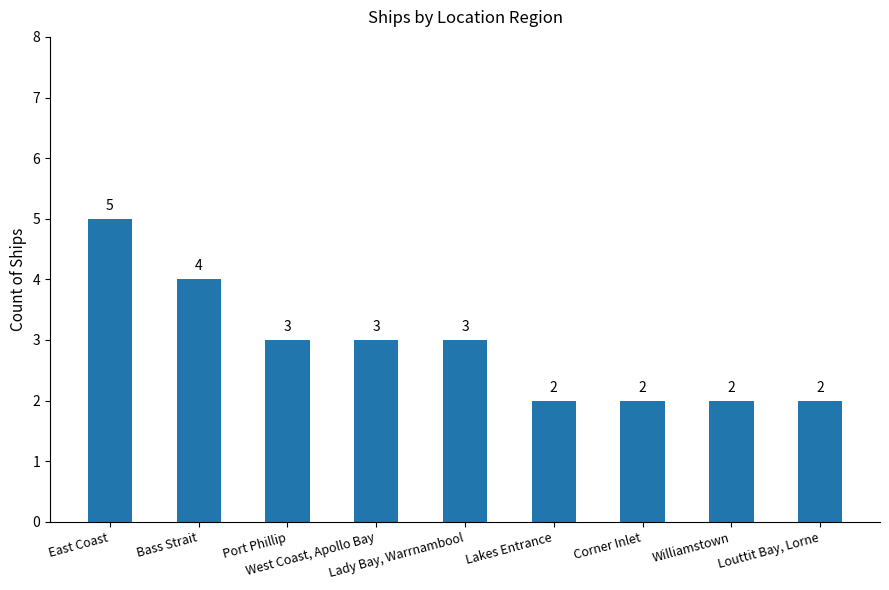

Which has a higher value, Corner Inlet or Lady Bay, Warrnambool?

Lady Bay, Warrnambool